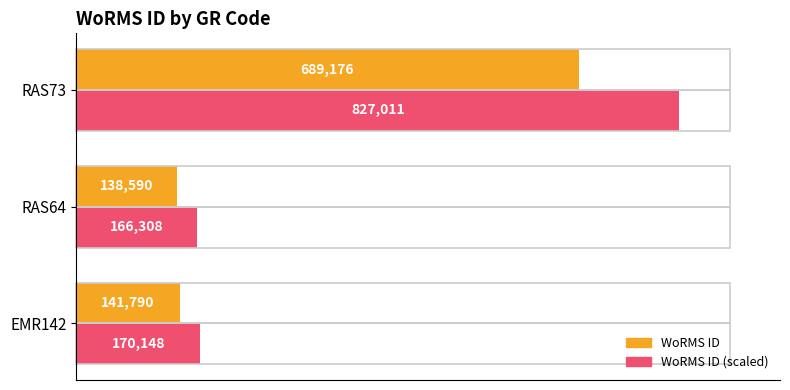

List the labels in order of WoRMS ID (scaled) value, smallest first.

RAS64, EMR142, RAS73